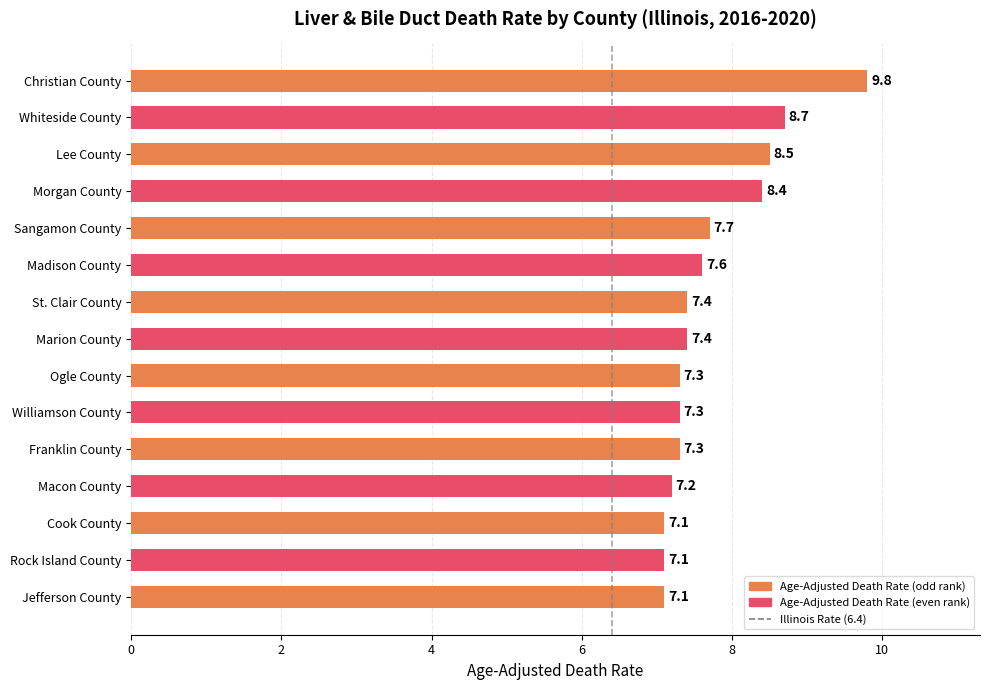

Read the value at Madison County.

7.6